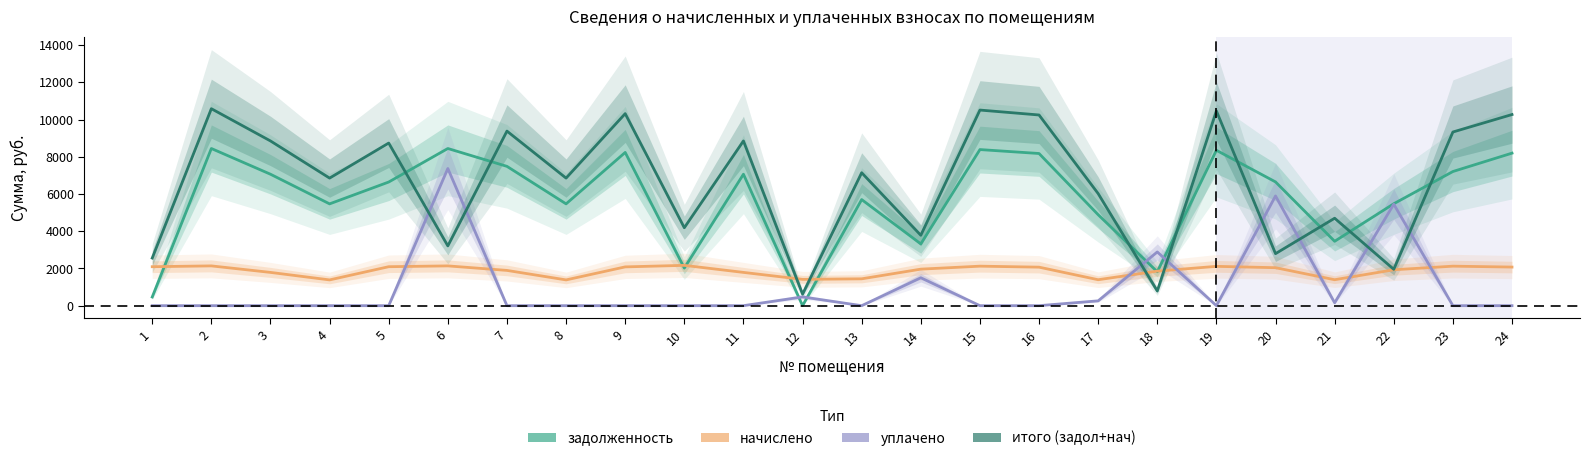

What value does the задолженность series have at 7?

7488.0